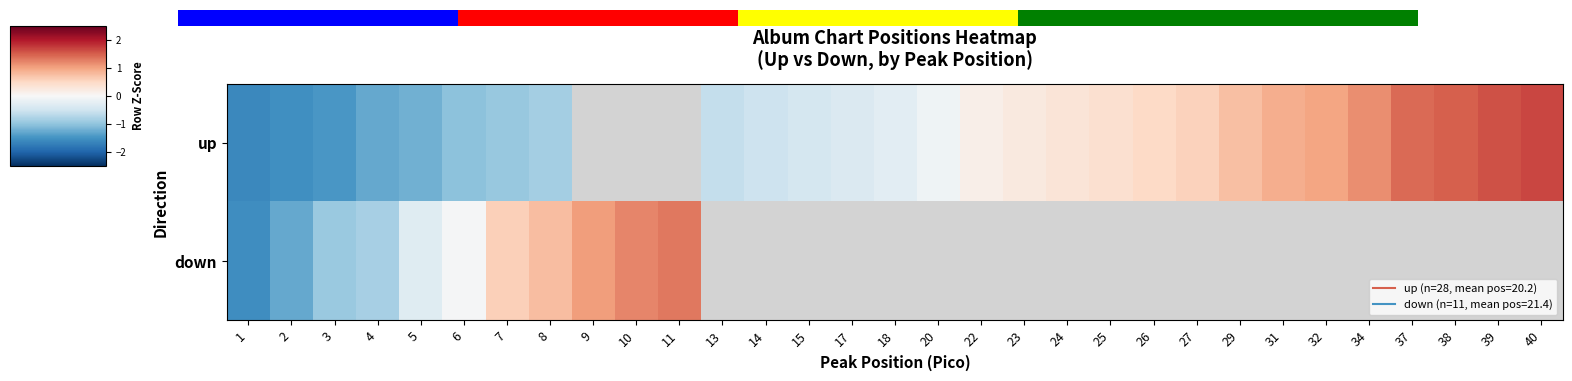

Between 24 and 32, which series saw the biggest shift?

up